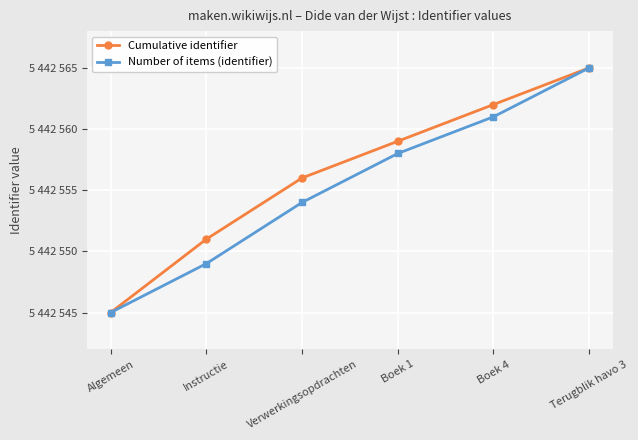

Rank the categories by Cumulative identifier value from highest to lowest.

Terugblik havo 3, Boek 4, Boek 1, Verwerkingsopdrachten, Instructie, Algemeen